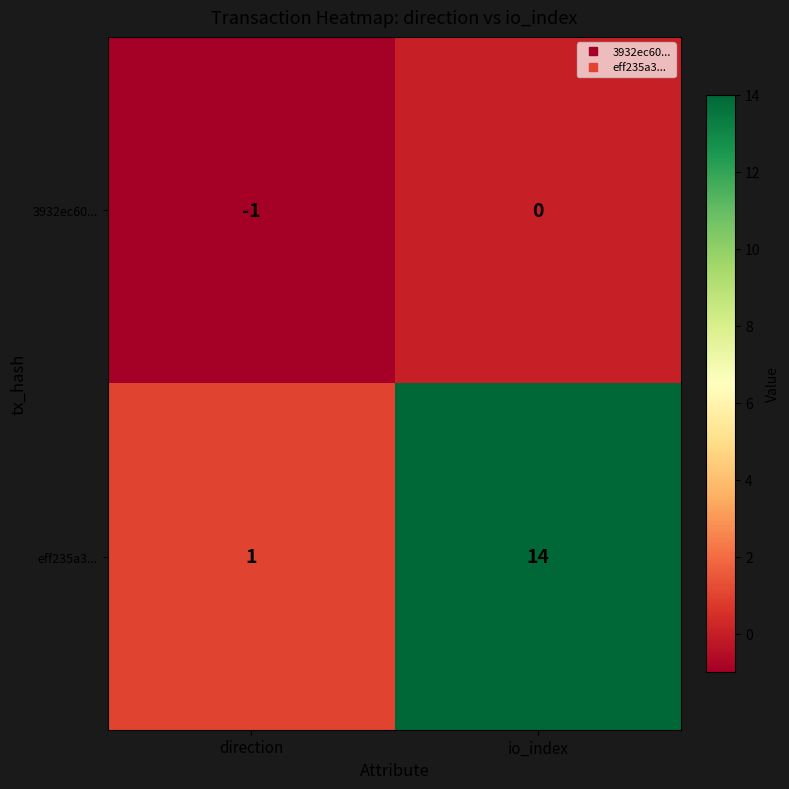

True or false: eff235a3... has a value of 1 at direction.

True